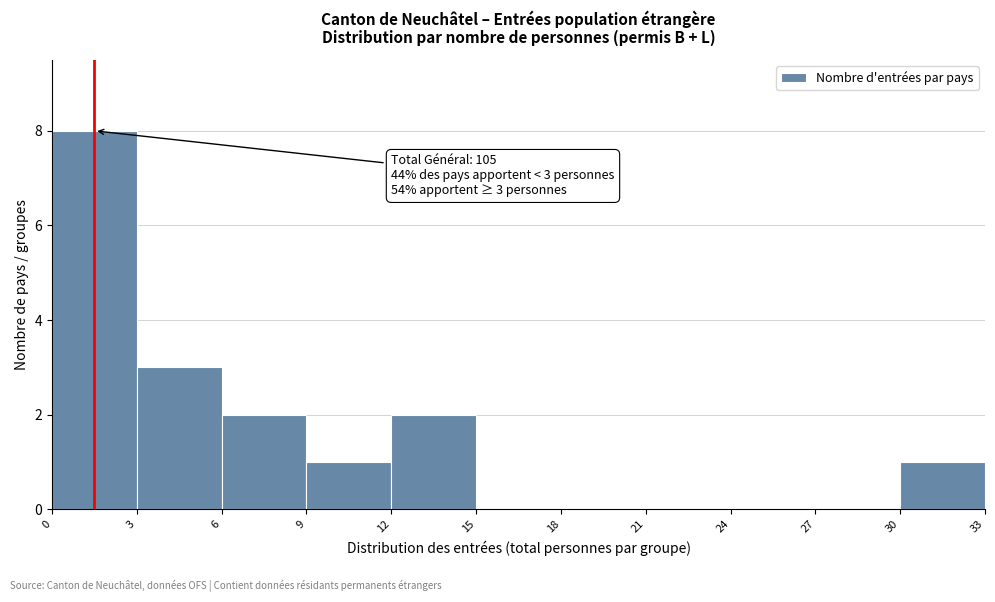

Which range on the x-axis has the tallest bar?

0 to 3